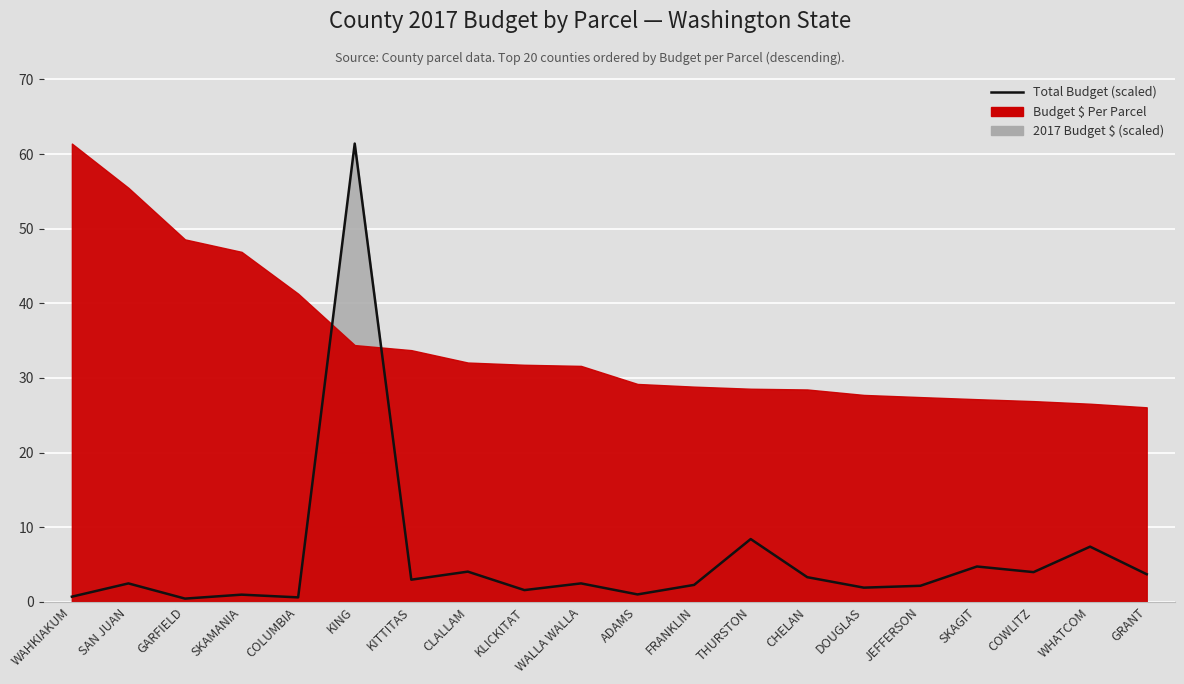

How many interior local peaks (higher than both neighbors) does the data have?

8